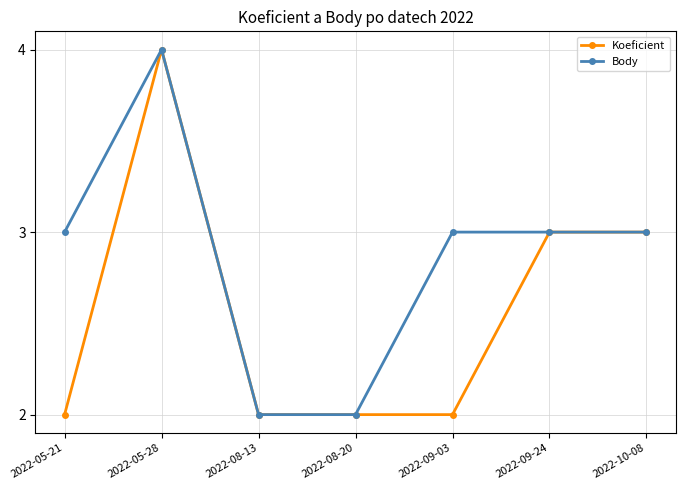

Reading left to right, list all the values displayed in this chart.

Koeficient: 2	4	2	2	2	3	3
Body: 3	4	2	2	3	3	3